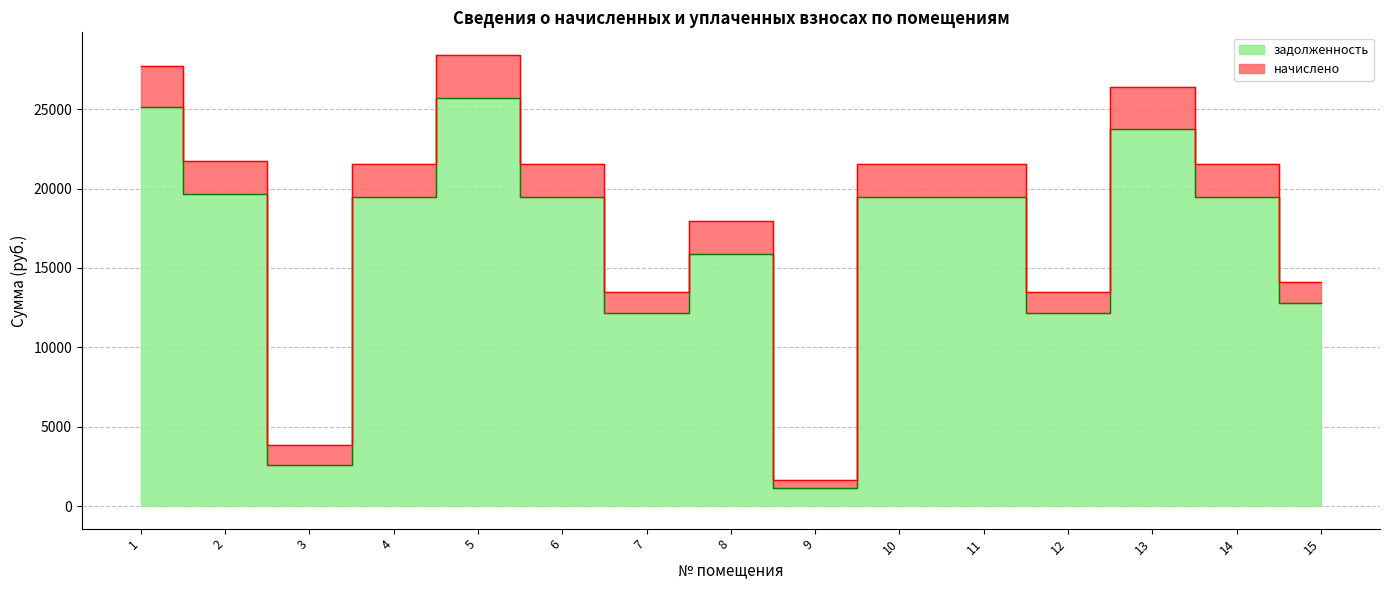

Rank the categories by value from highest to lowest.

5, 1, 13, 2, 4, 6, 10, 11, 14, 8, 15, 7, 12, 3, 9